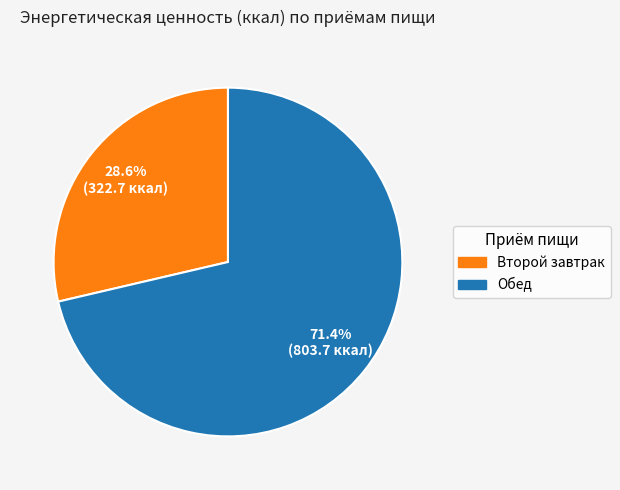

Which category has the smallest portion of the pie?

Второй завтрак